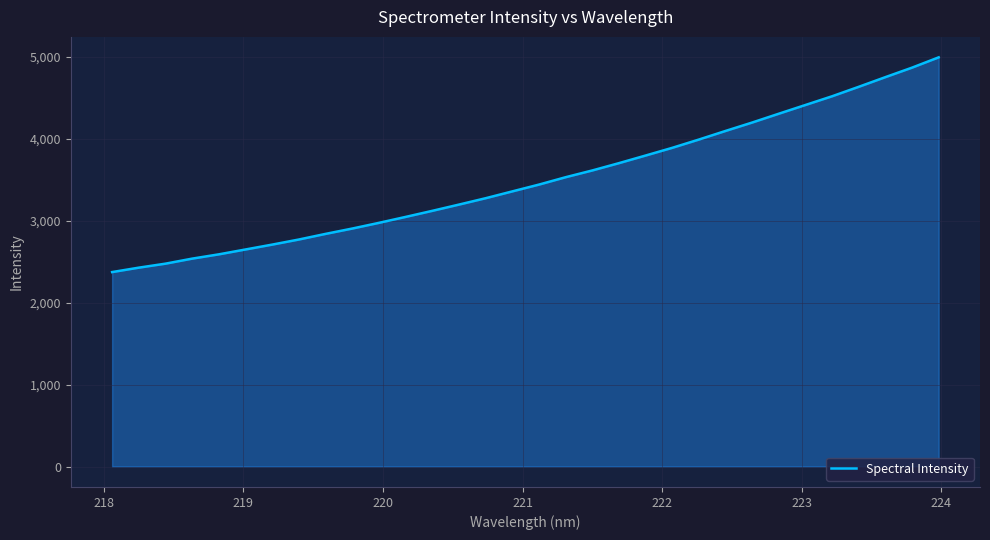

What is the difference between the maximum and minimum values?

2619.9